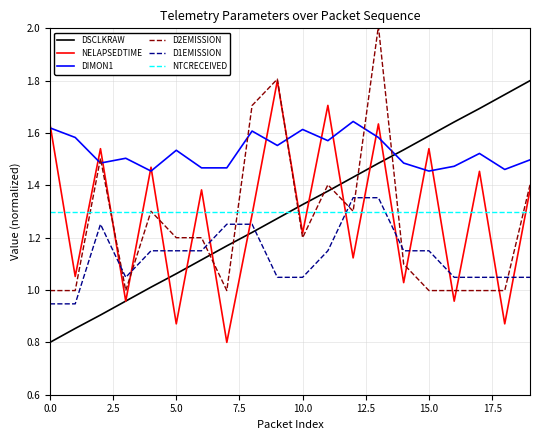

In NELAPSEDTIME, how many points are higher than both neighbors (excluding endpoints)?

8